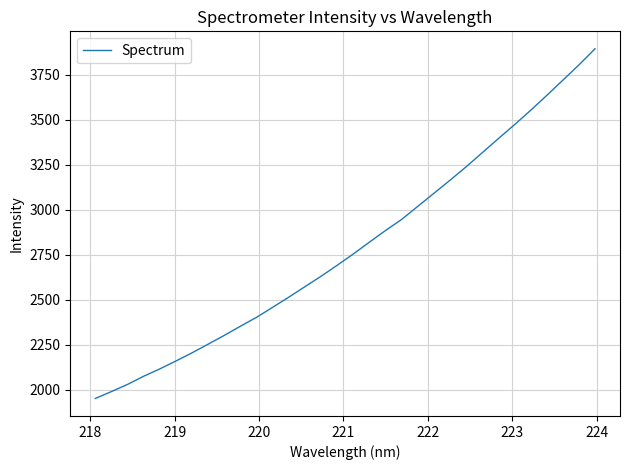

What is the greatest value displayed?

3894.9